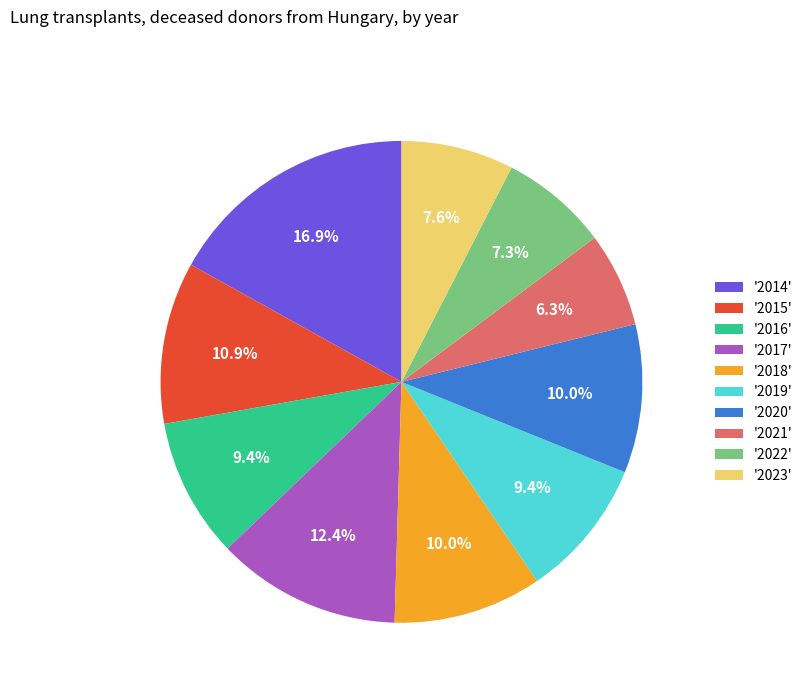

Does '2023' represent more than half of the total?

No